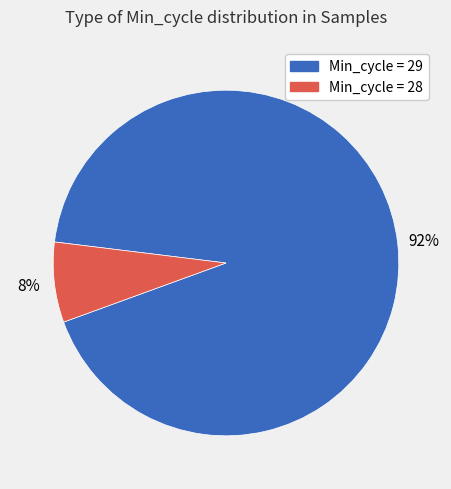

Is there a majority slice in this chart?

Yes